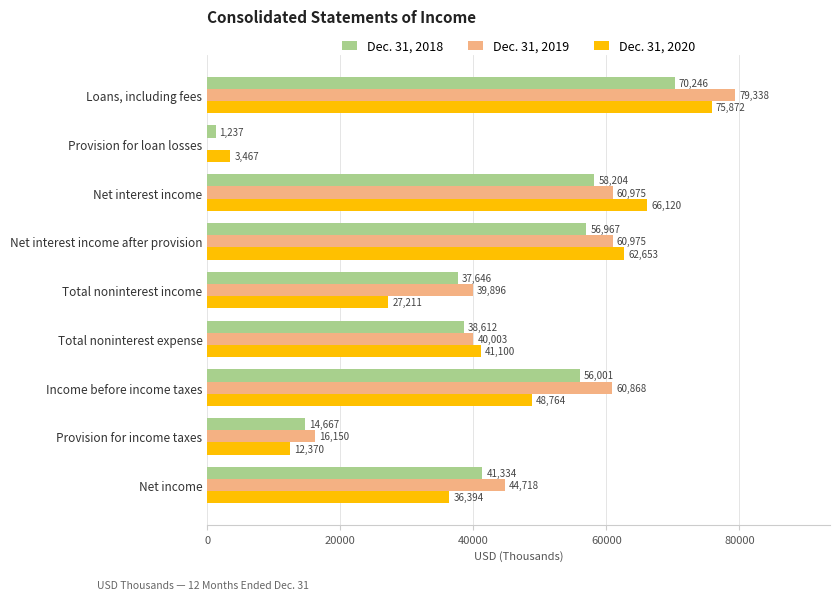

What value does the Dec. 31, 2020 series have at Total noninterest expense?

41100